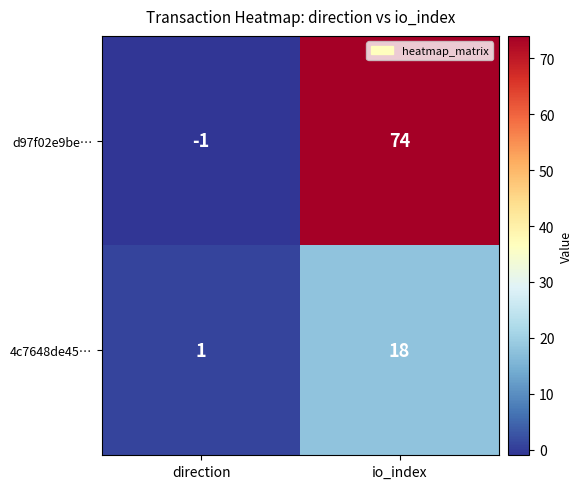

Count the number of data series in this chart.

2